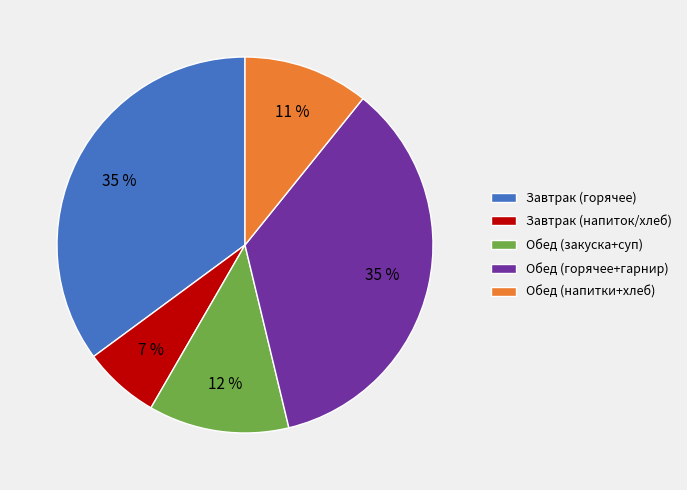

What is the ratio of the value at Обед (горячее+гарнир) to the value at Обед (закуска+суп)?

2.9